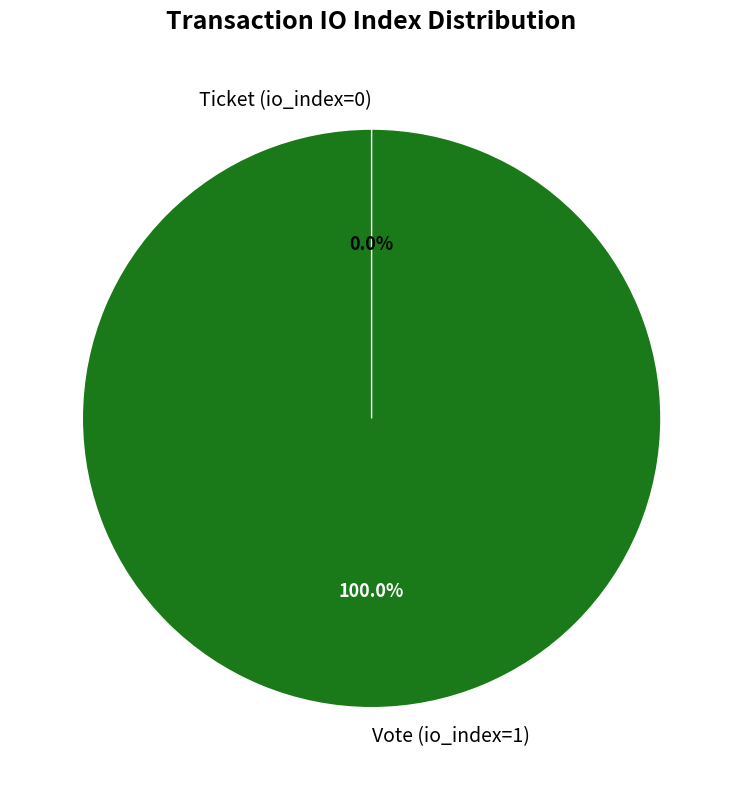

What portion of the pie excludes Ticket (io_index=0)?

100.0%